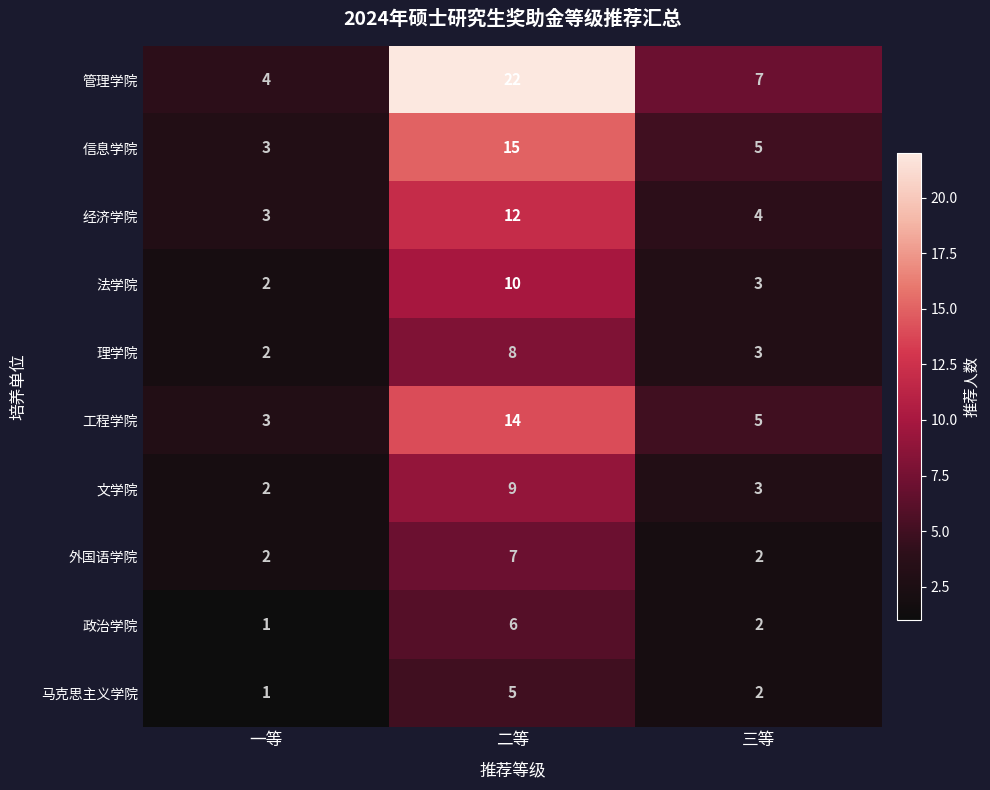

List the series in order of their peak value, highest first.

管理学院, 信息学院, 工程学院, 经济学院, 法学院, 文学院, 理学院, 外国语学院, 政治学院, 马克思主义学院